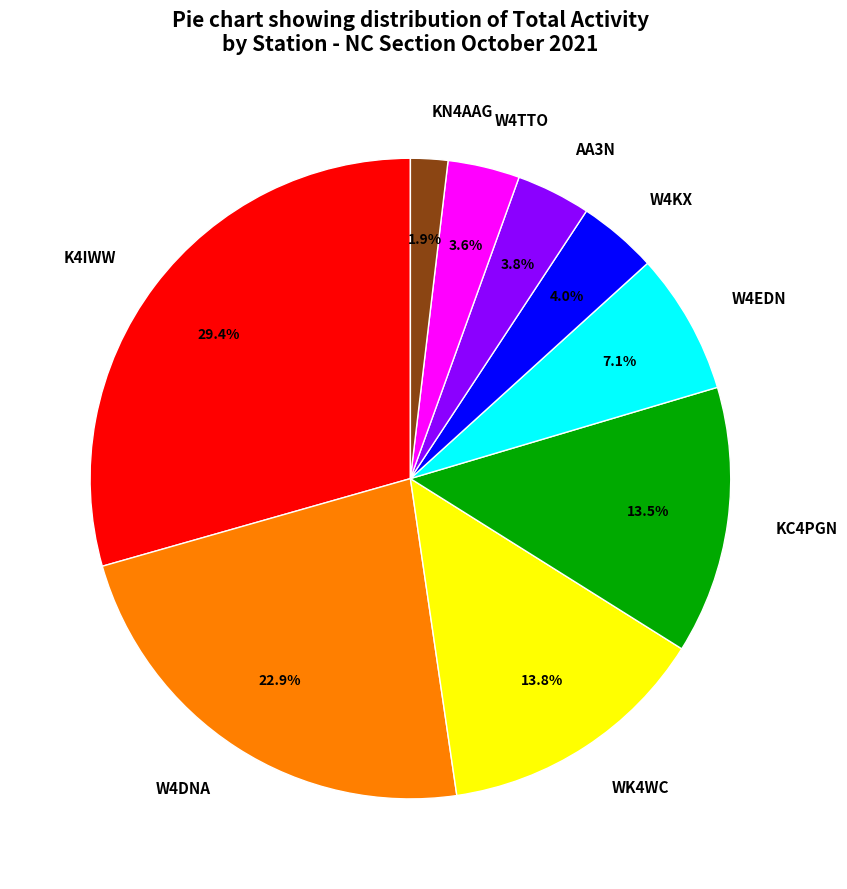

What portion of the pie excludes K4IWW?

70.6%